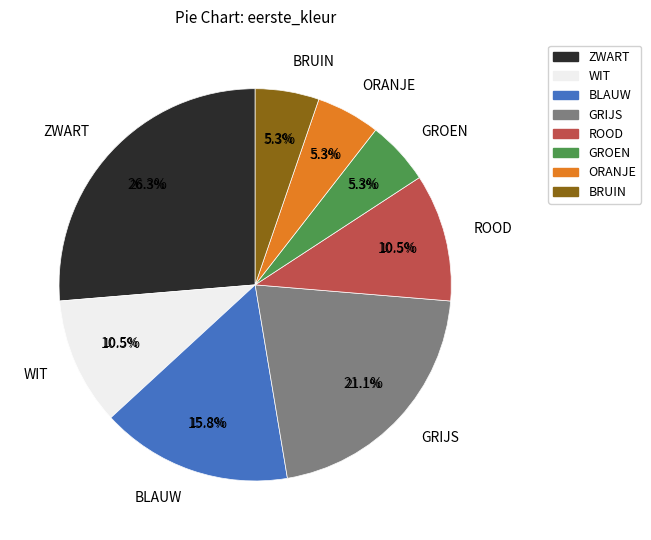

Is it true that BLAUW is 16% of the pie?

True